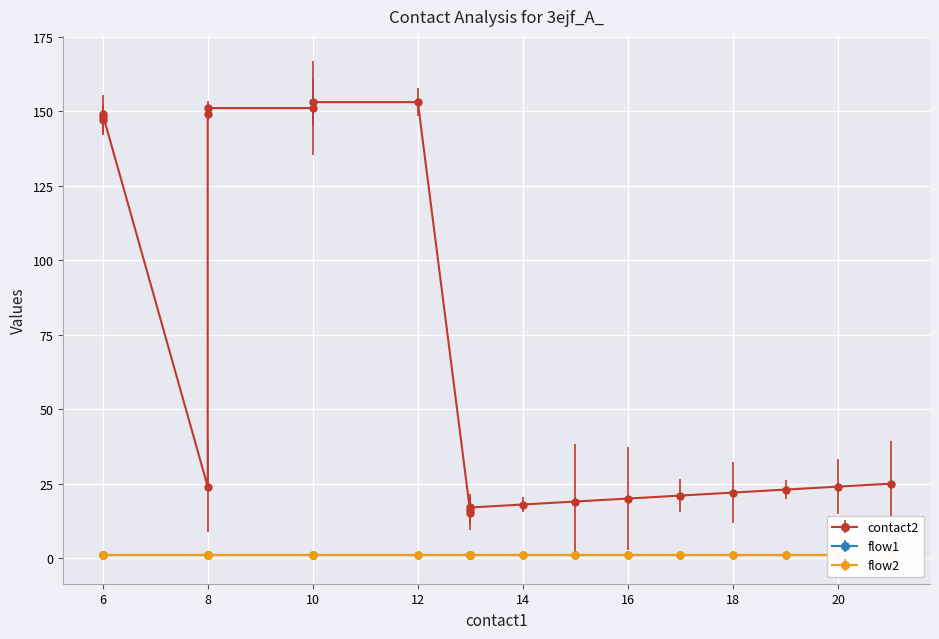

Count the number of data series in this chart.

3